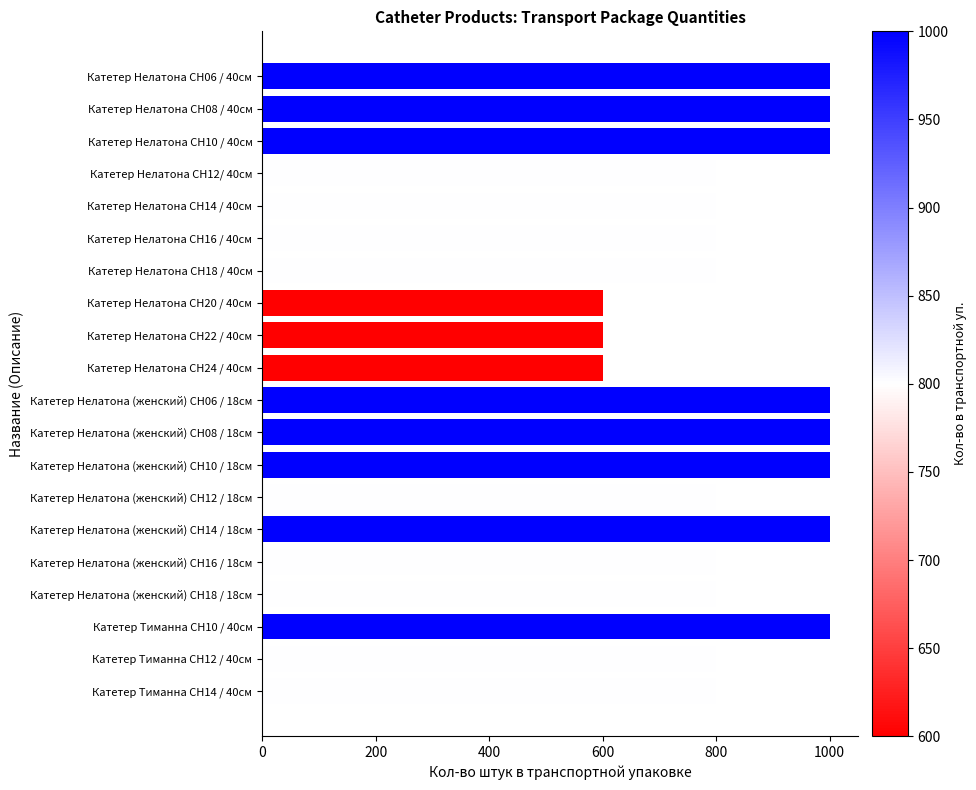

Reading top to bottom, extract all data points from this chart.

1000	1000	1000	800	800	800	800	600	600	600	1000	1000	1000	800	1000	800	800	1000	800	800